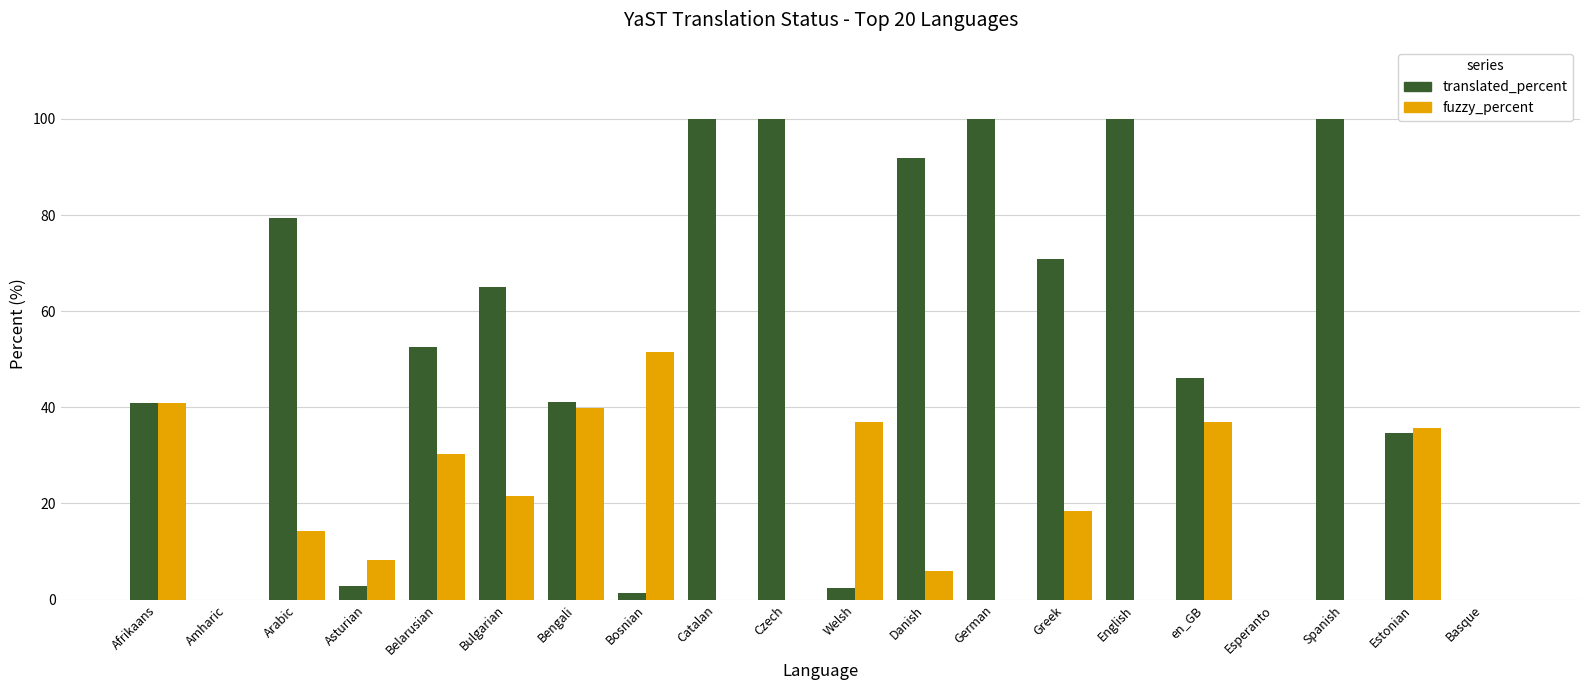

Are the bars horizontal?

No